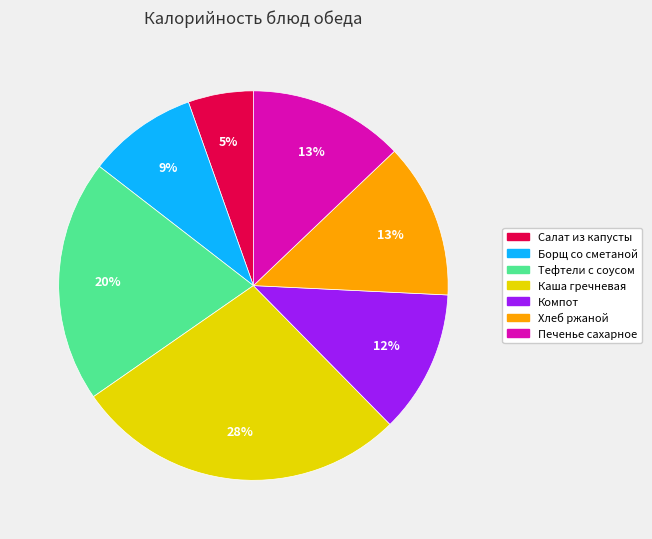

Does Каша гречневая account for over 50% of the chart?

No